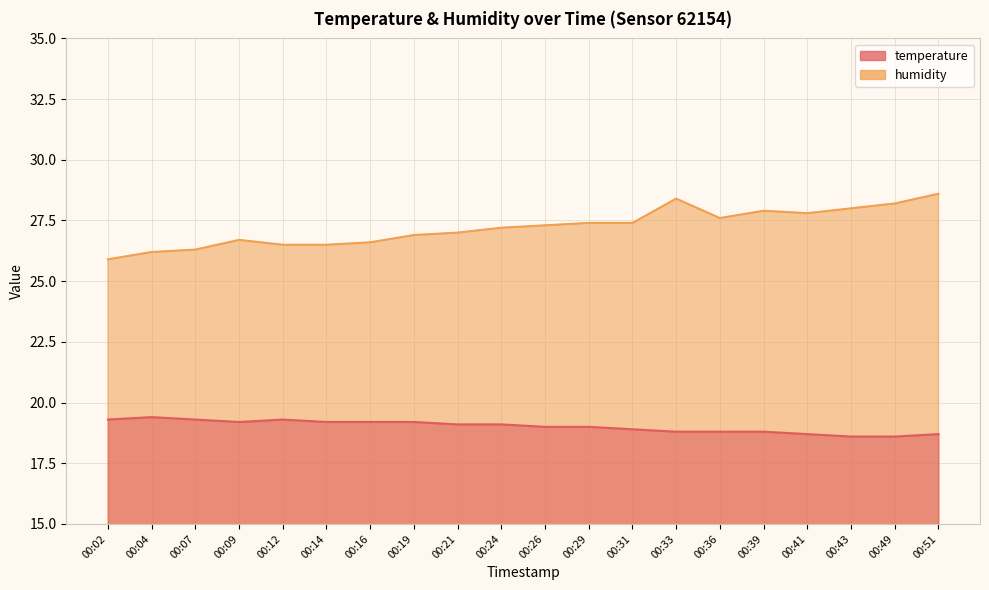

Where does the temperature series first go above 19?

00:02